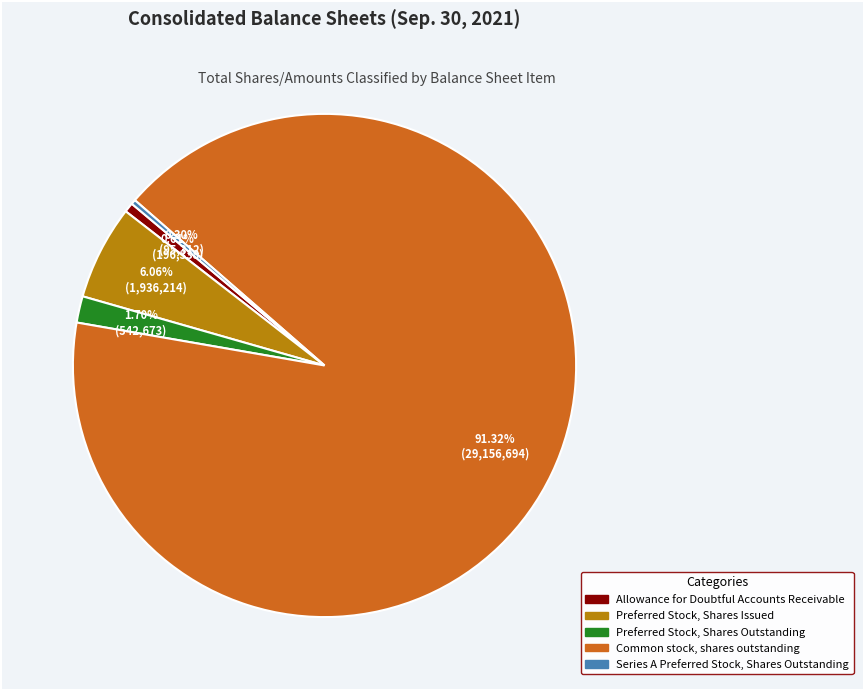

How many slices are in this pie chart?

5